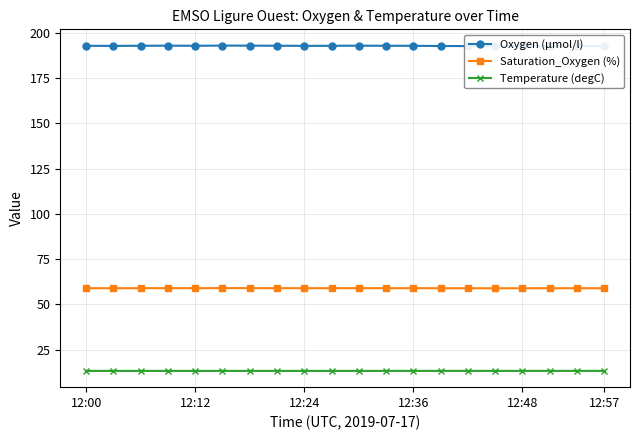

True or false: Temperature (degC) and Saturation_Oxygen (%) intersect in this chart.

False